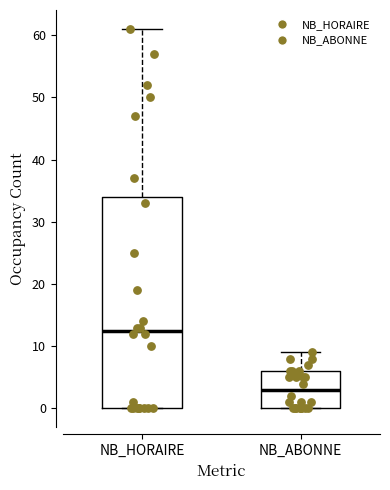

Which box's median line is the lowest?

NB_ABONNE